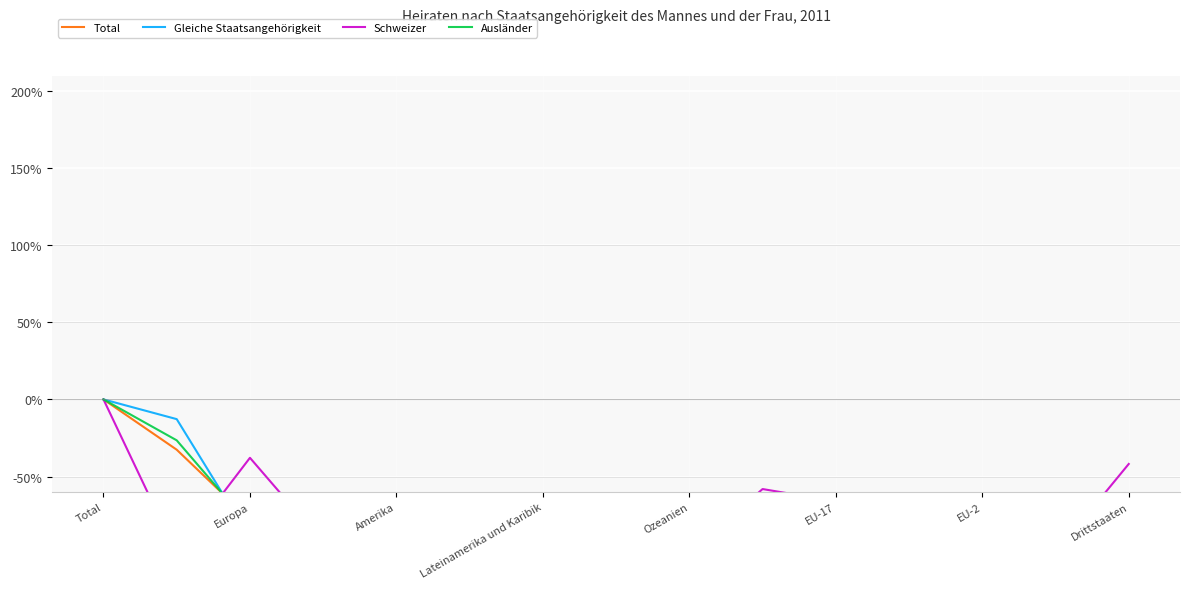

What is the difference between the maximum and minimum values in the Total series?

99.9